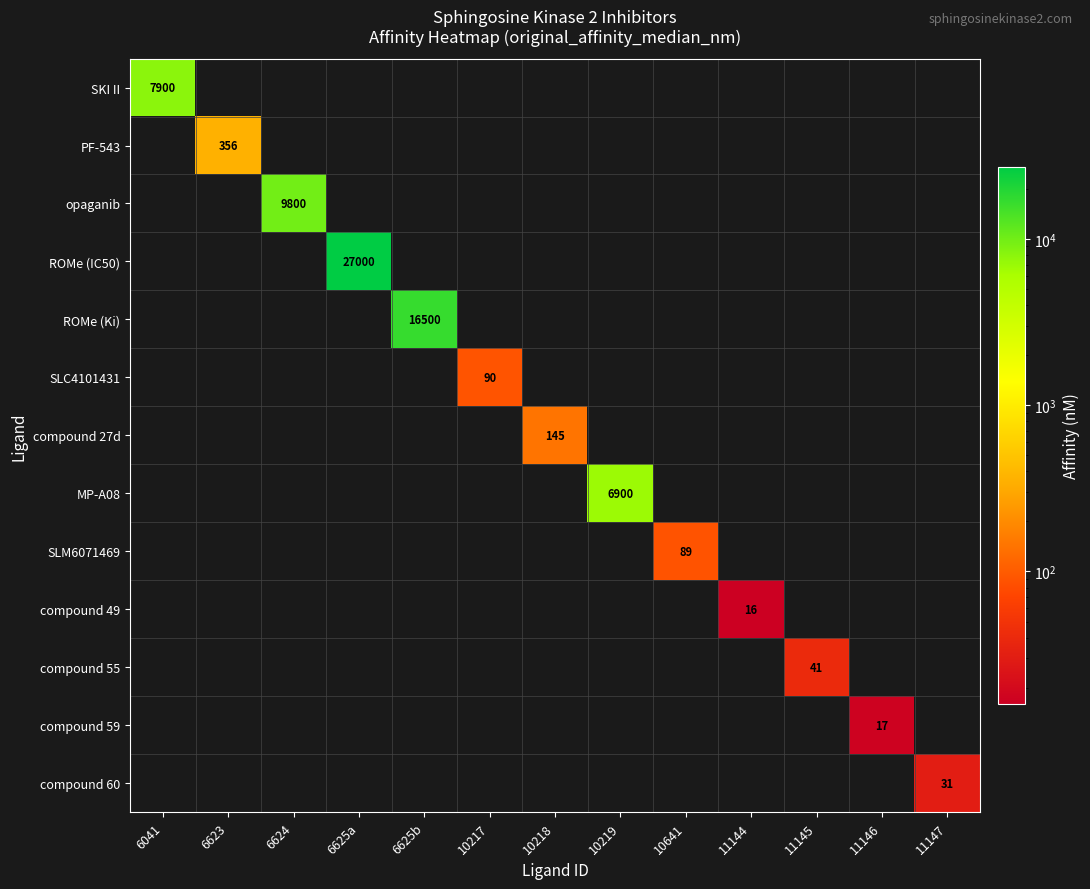

The compound 59 series shows 28 at 11146. True or false?

False